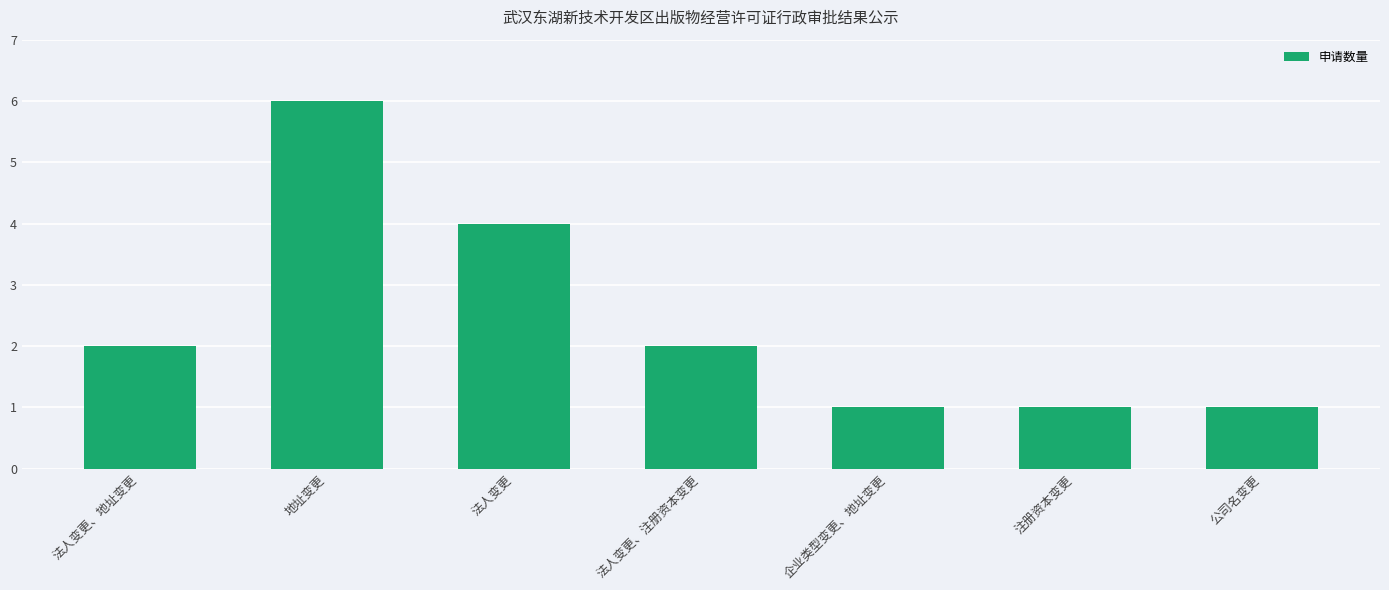

Reading left to right, extract all data points from this chart.

2	6	4	2	1	1	1